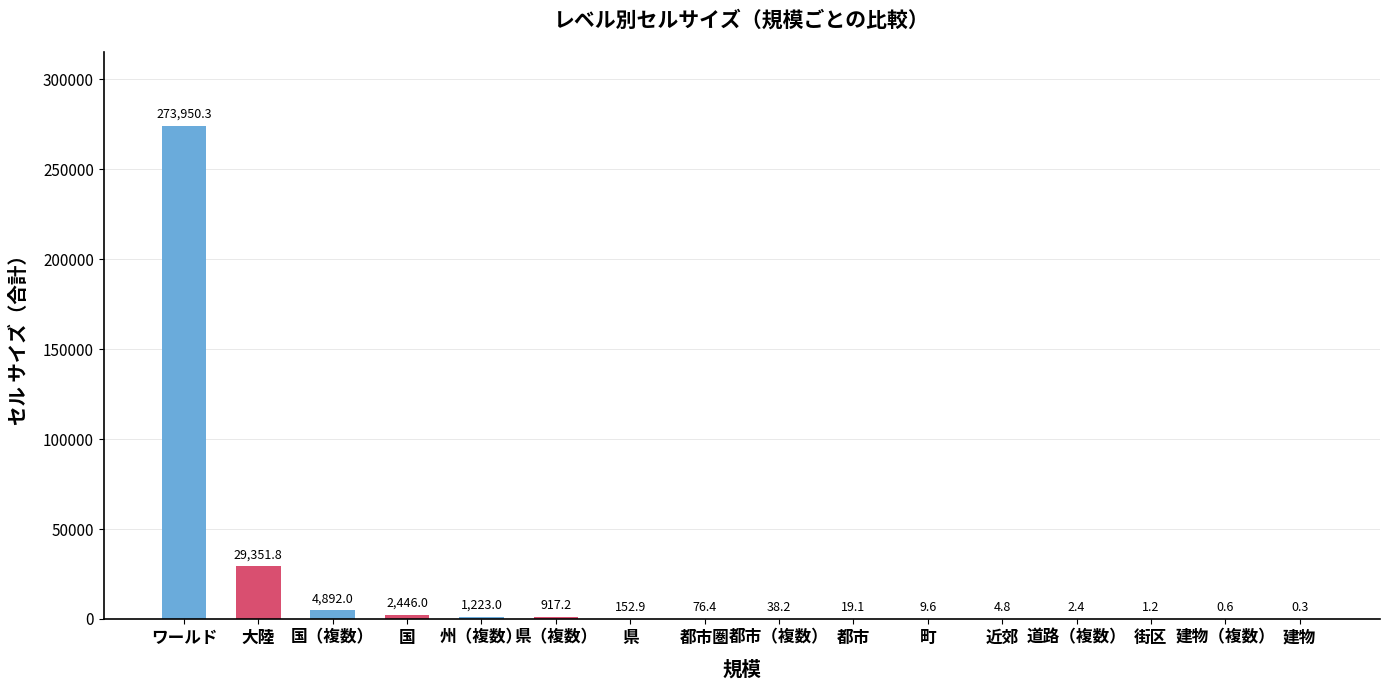

What is the sum of the values at 都市（複数） and 町?

47.8